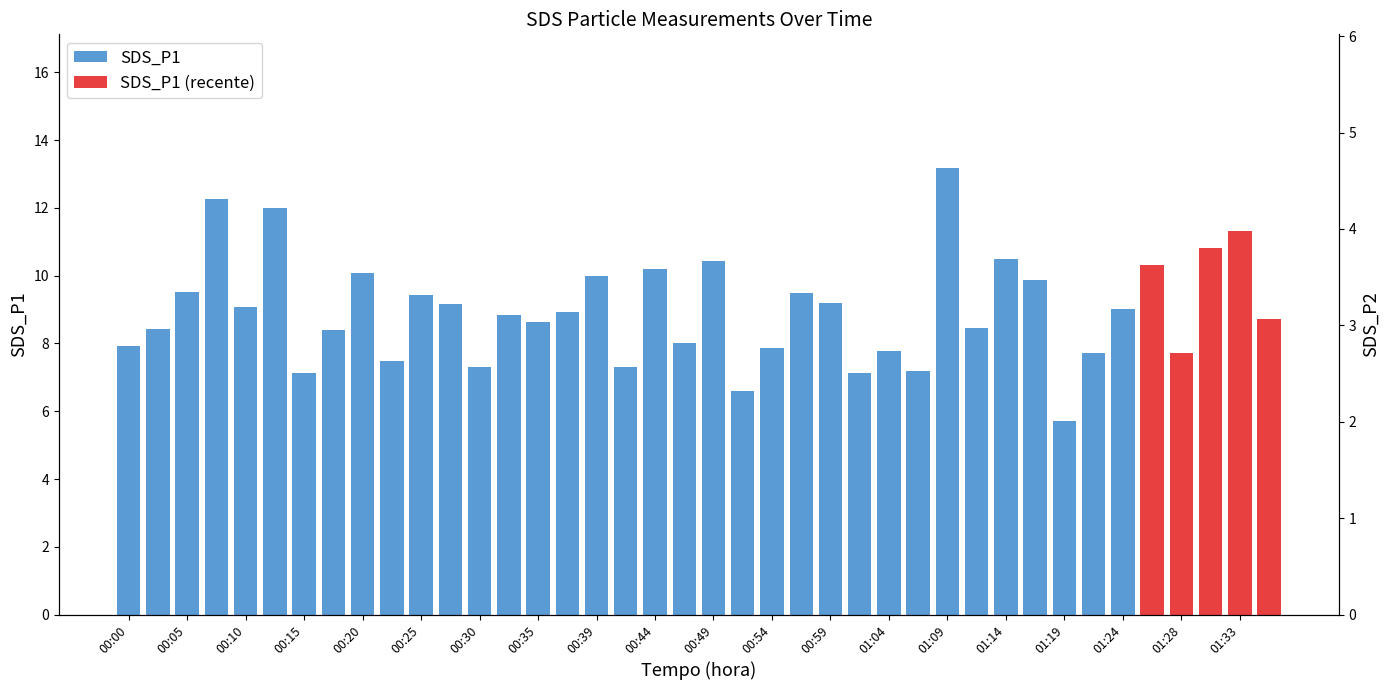

Approximately how many times larger is the value at 00:22 compared to 01:11?

0.9